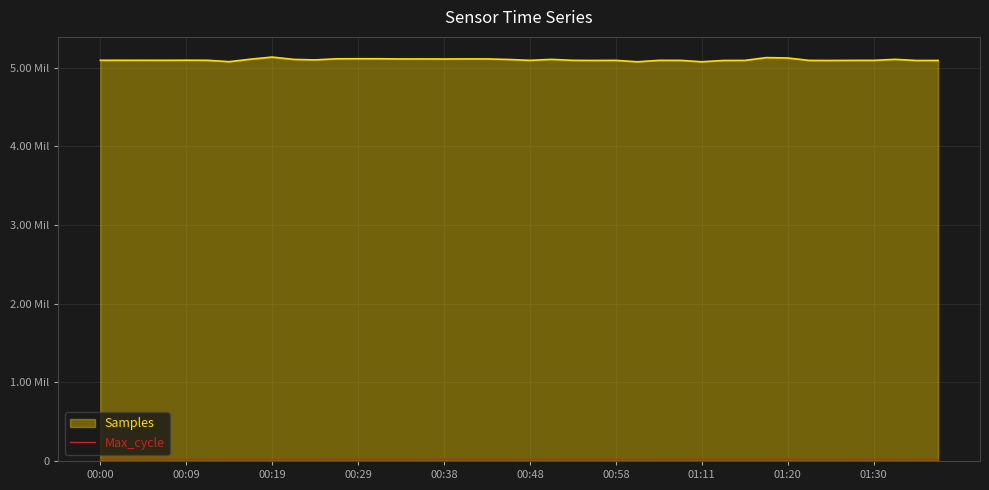

Does the chart display data point markers on the line(s)?

No